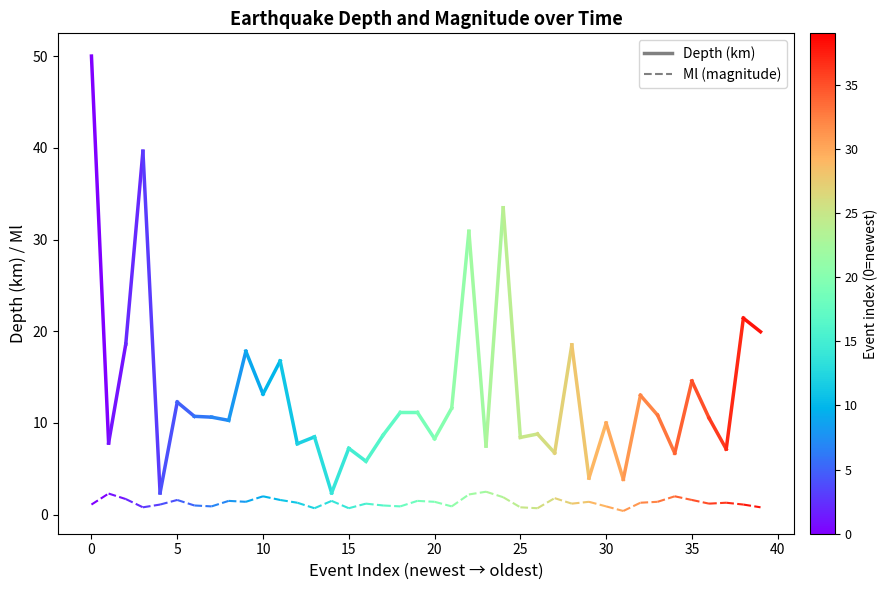

What are all the series names shown in the legend?

Depth, Ml